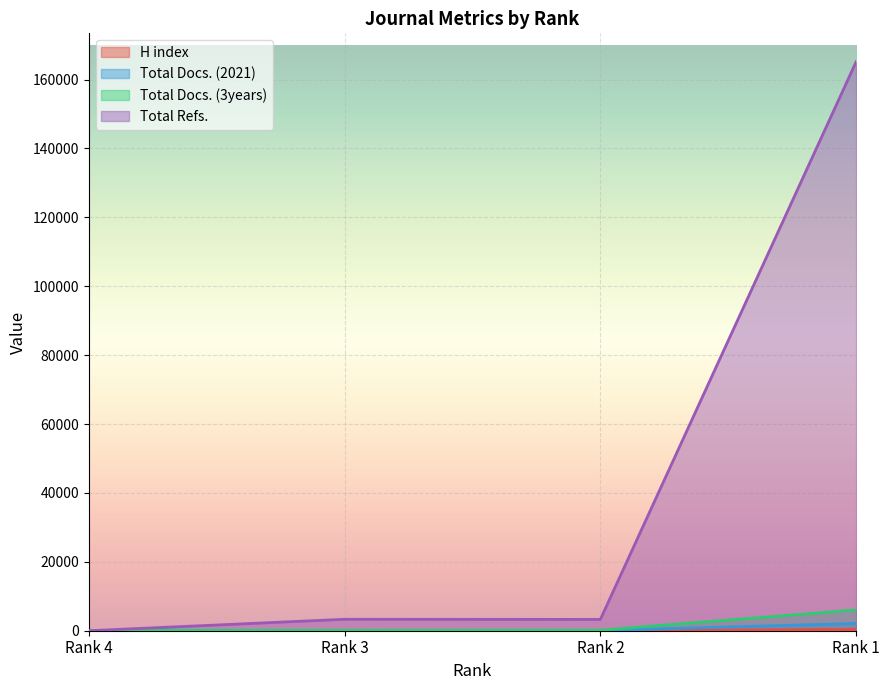

At which label does Total Refs. first exceed 3321?

Rank 1